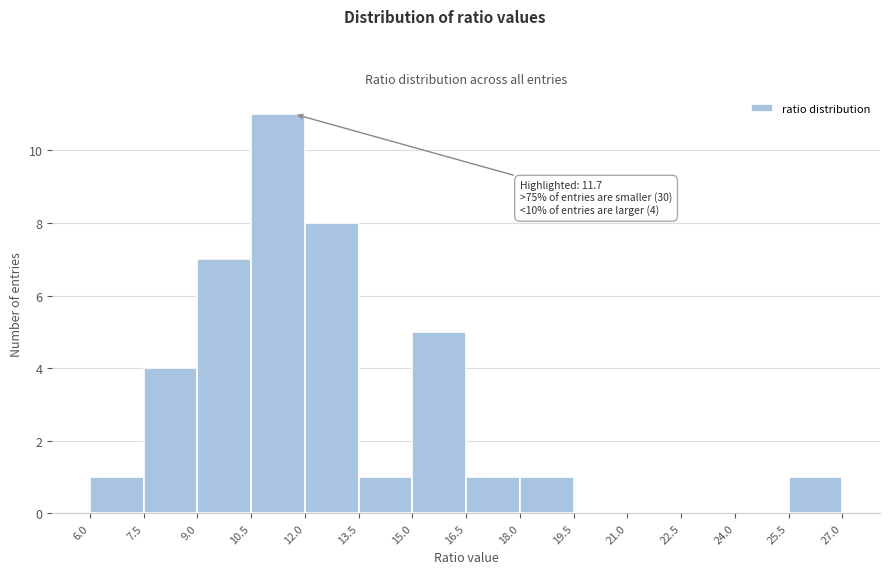

Over which range of the x-axis is the bar tallest?

10.5 to 12.0